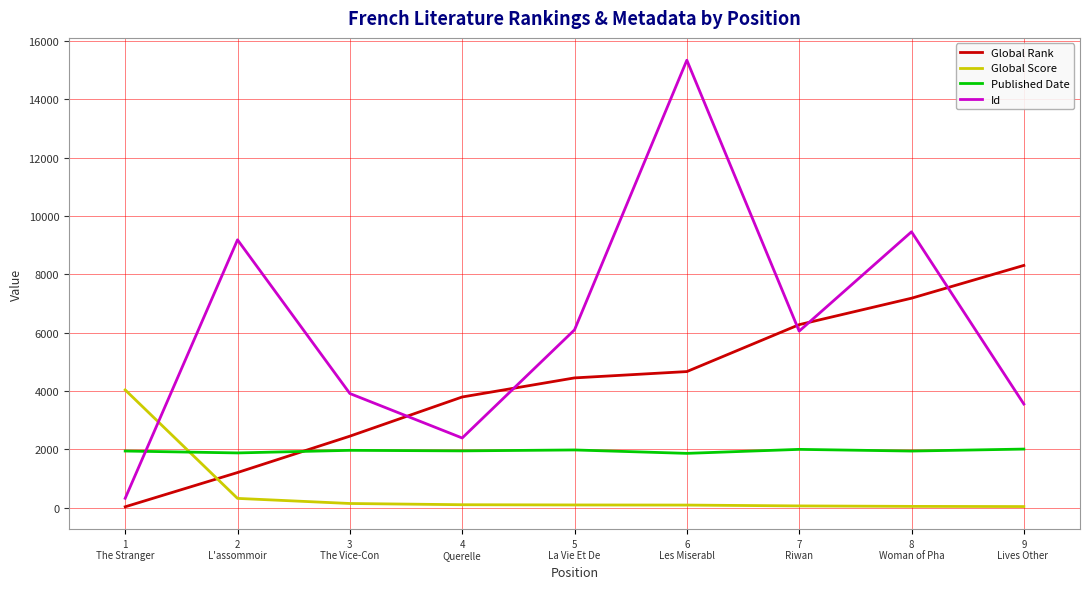

Which series has the largest range (max minus min)?

Id